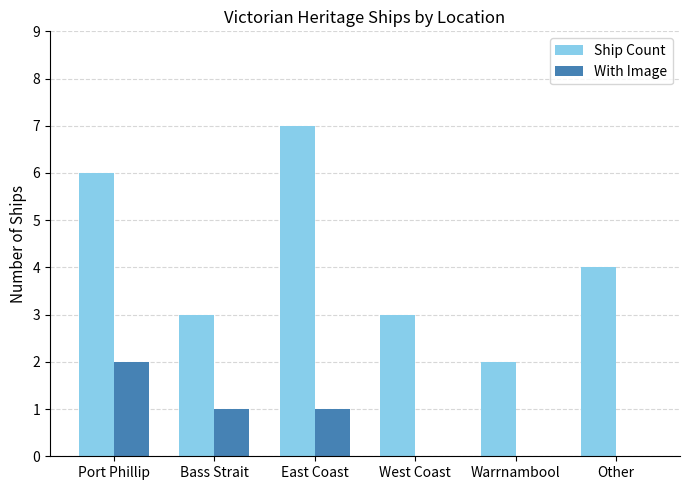

How many categories are shown in the chart?

6